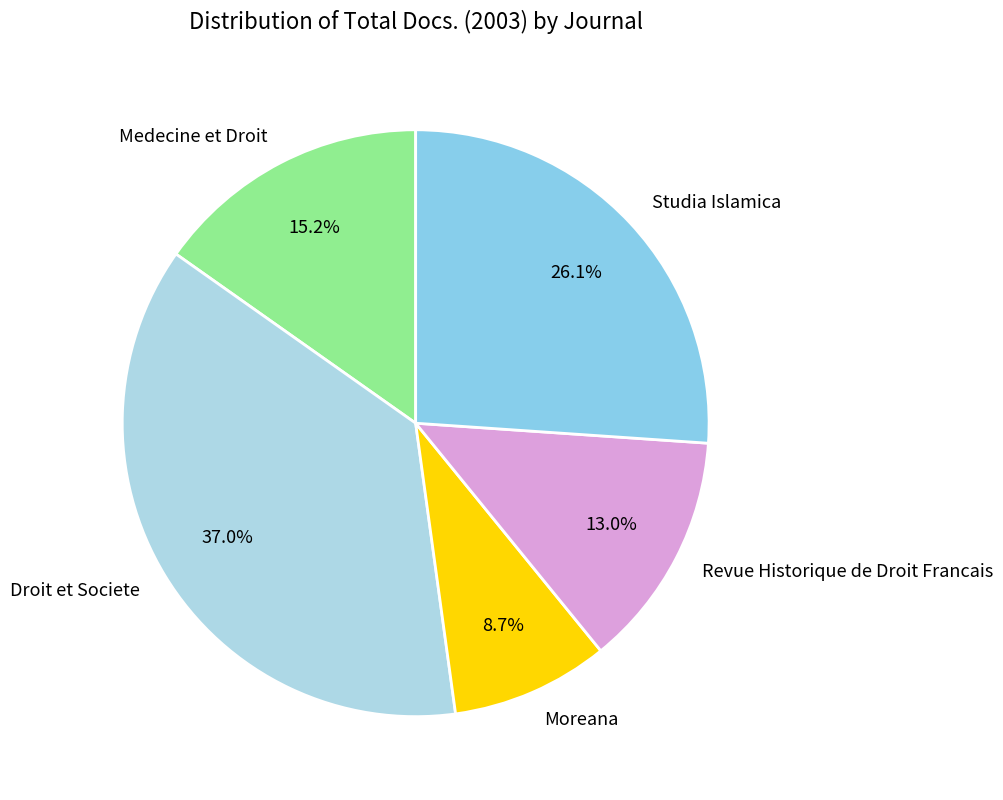

How many segments does this pie chart have?

5